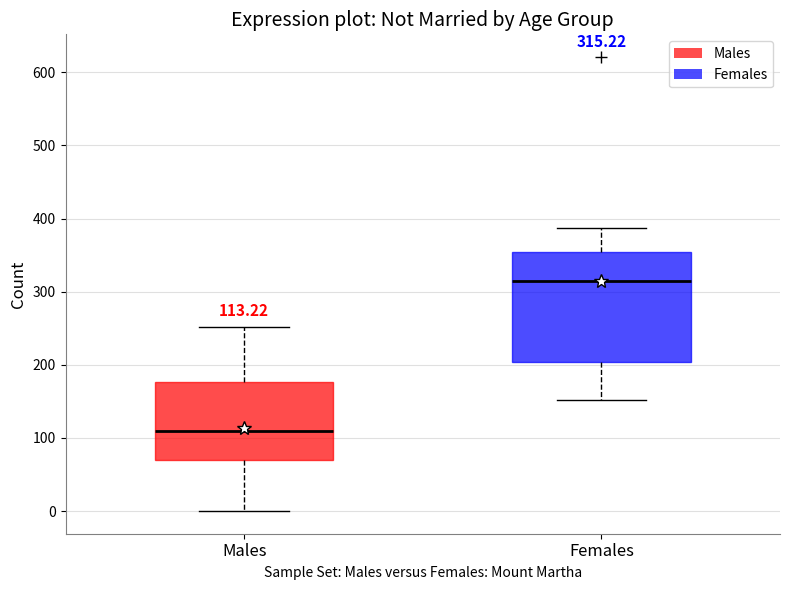

Which box is the tallest, from its lower edge to its upper edge?

Females